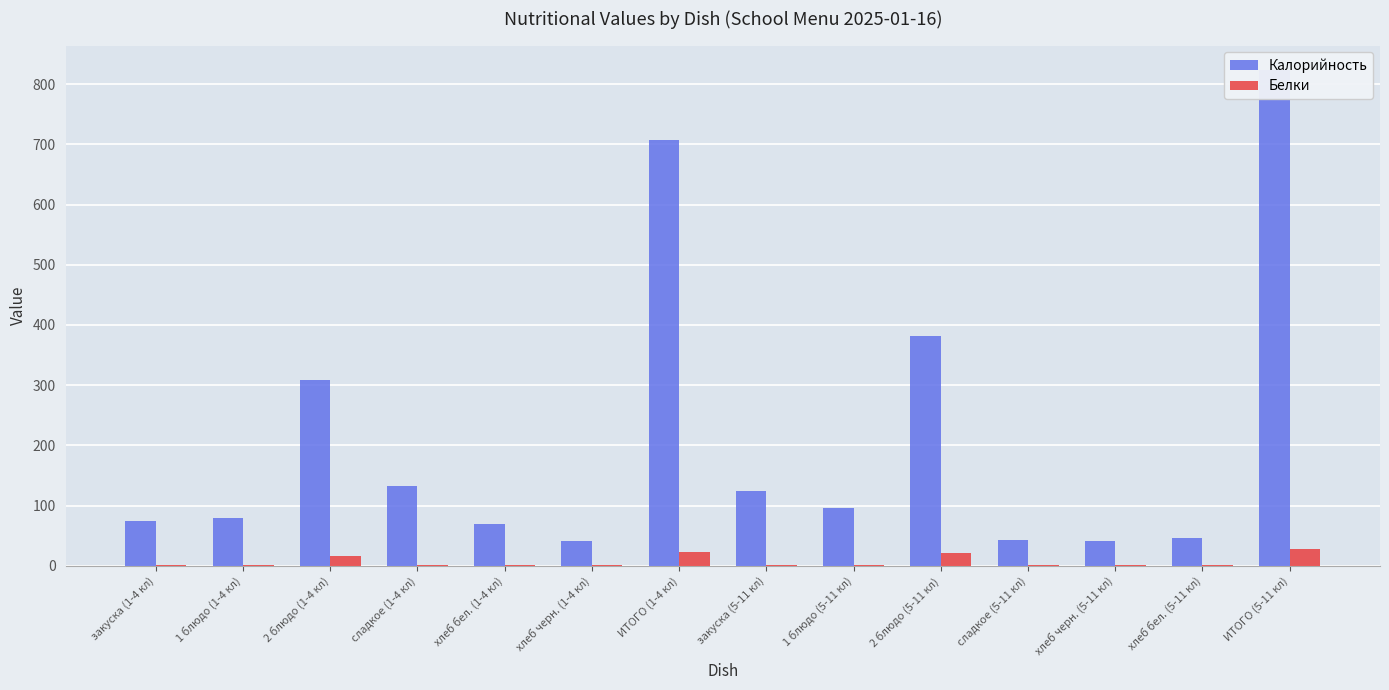

How many data points in Белки are above 1?

13